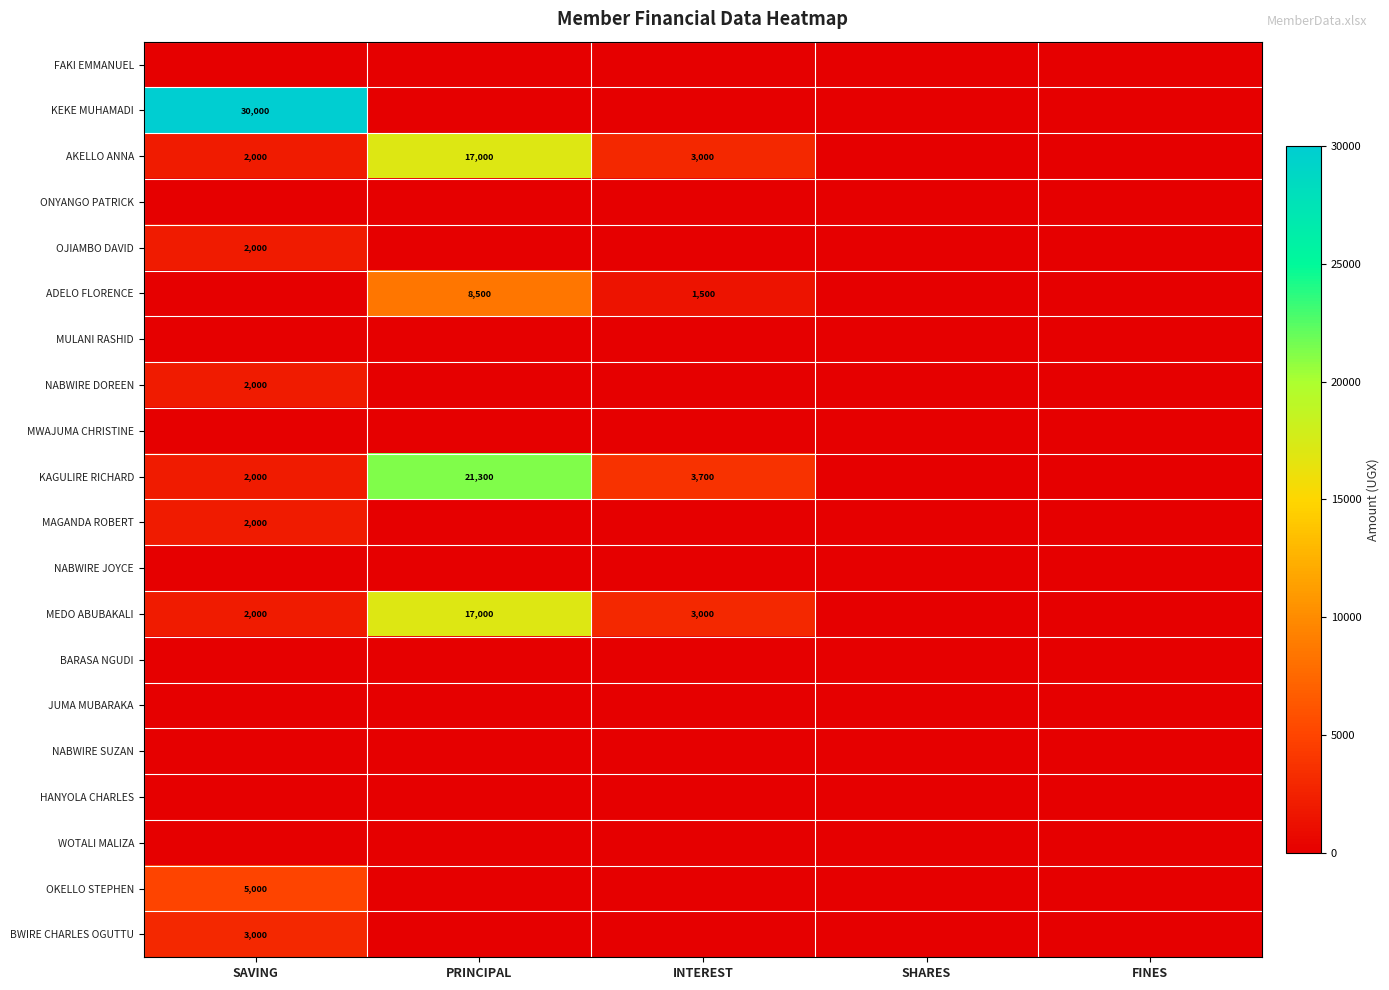

Which has a higher value, PRINCIPAL or FINES?

PRINCIPAL